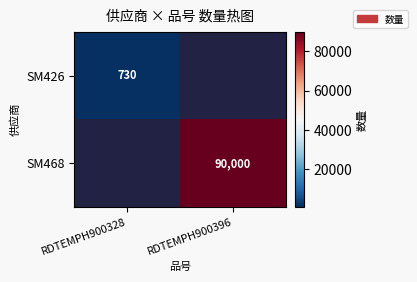

The SM426 series shows 262 at RDTEMPH900328. True or false?

False